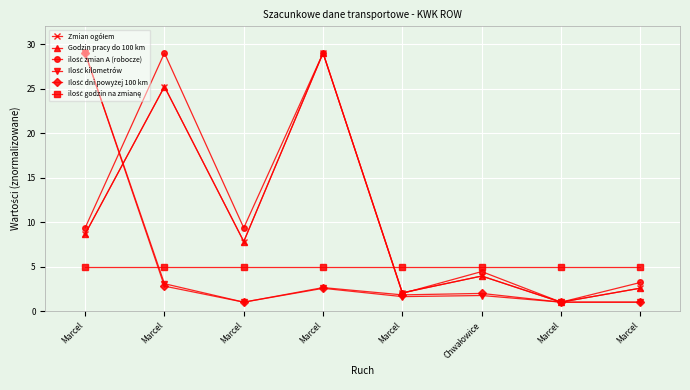

True or false: Ilość kilometrów and ilość godzin na zmianę intersect in this chart.

True